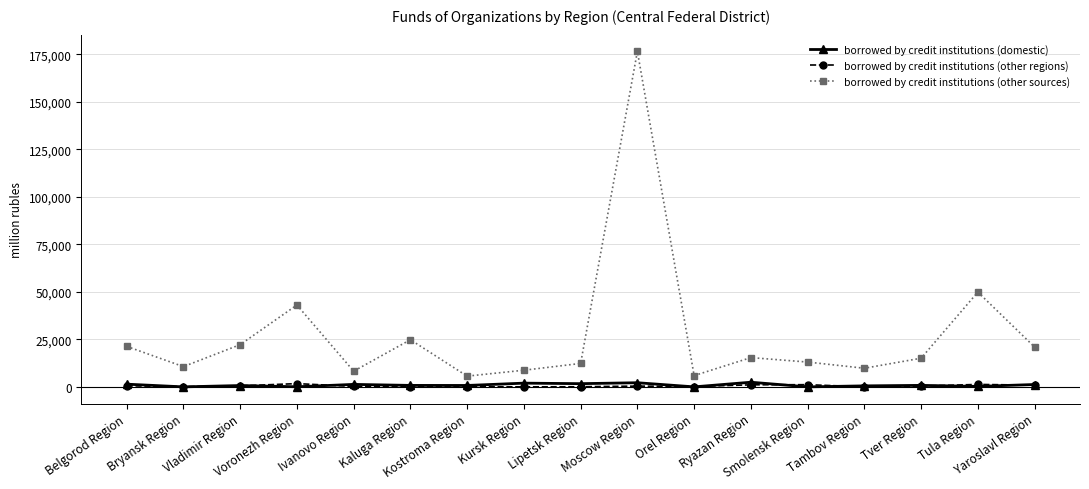

What is the total value across all series at Tula Region?

51416